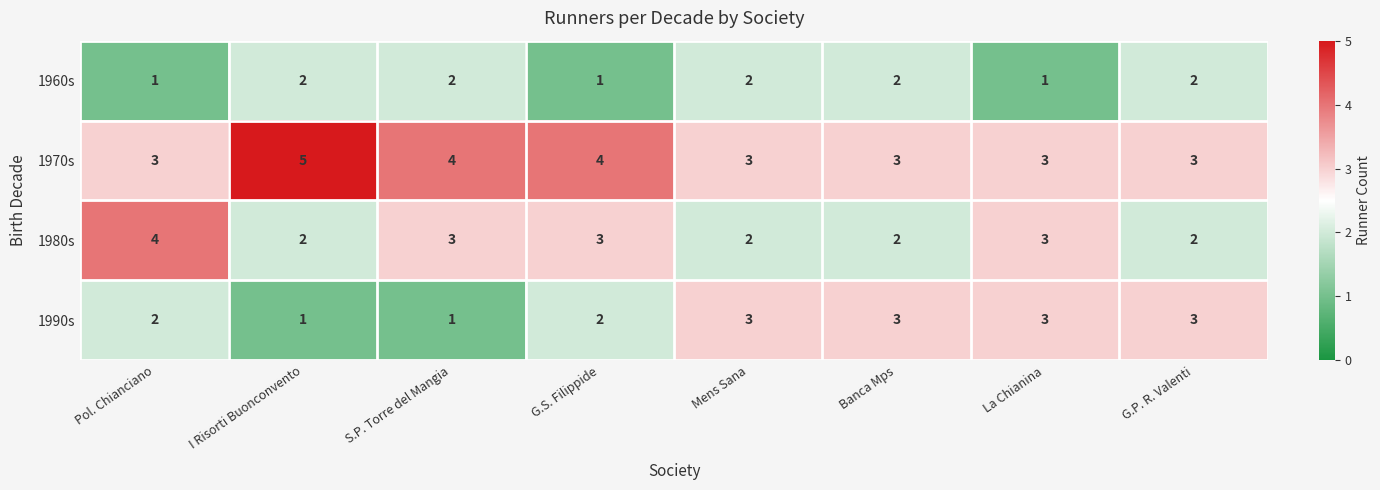

What value does the 1970s series have at Pol. Chianciano?

3